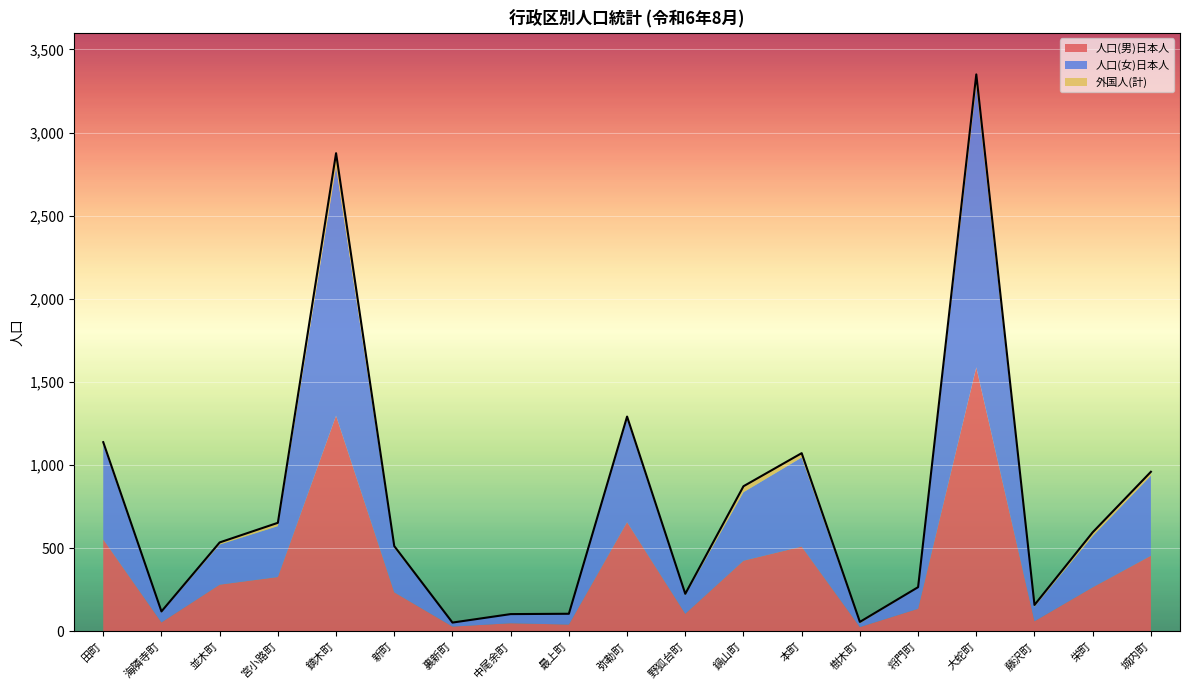

The 外国人(計) series shows -54 at 最上町. True or false?

False